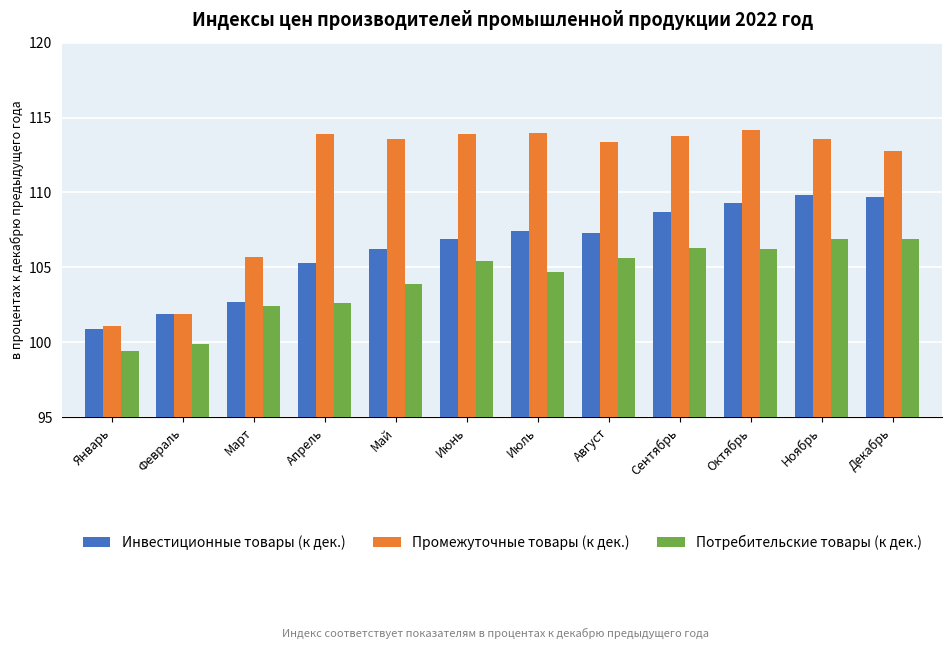

List the series in order of their overall mean, lowest first.

Потребительские товары (к дек.), Инвестиционные товары (к дек.), Промежуточные товары (к дек.)